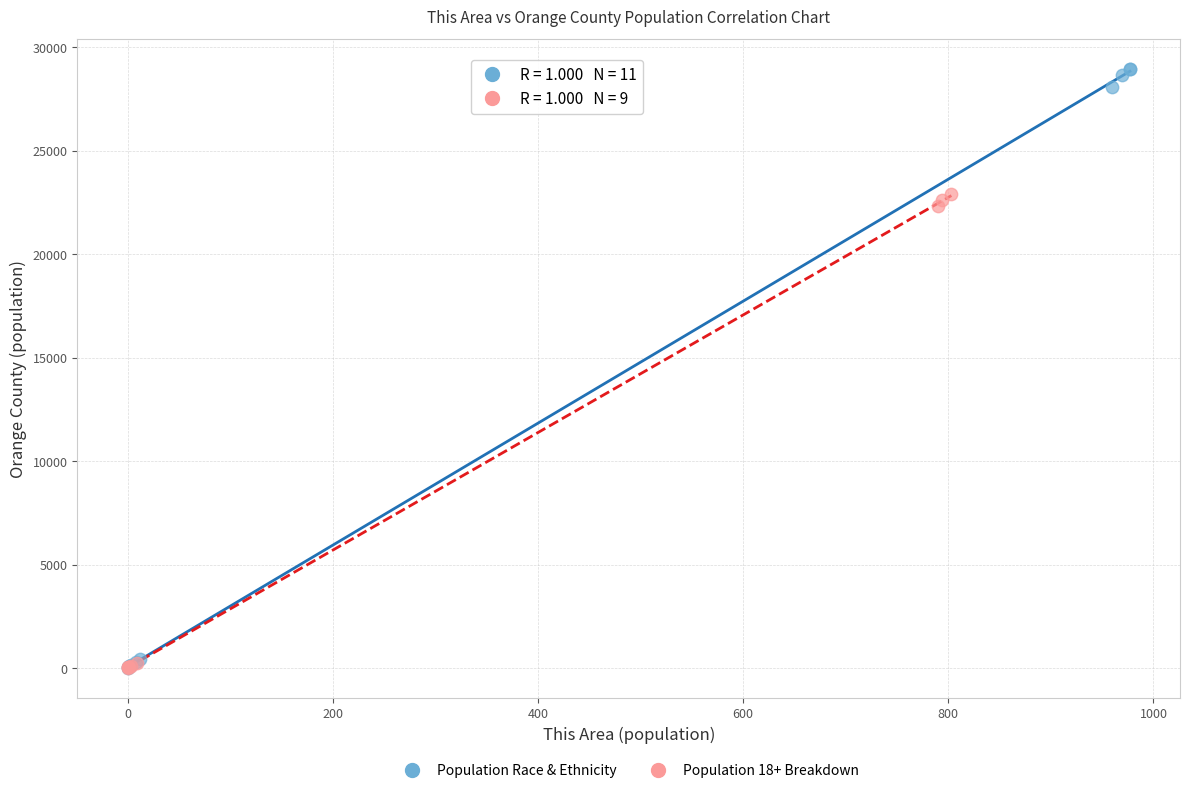

Which series reaches the maximum Y coordinate?

Population Race & Ethnicity